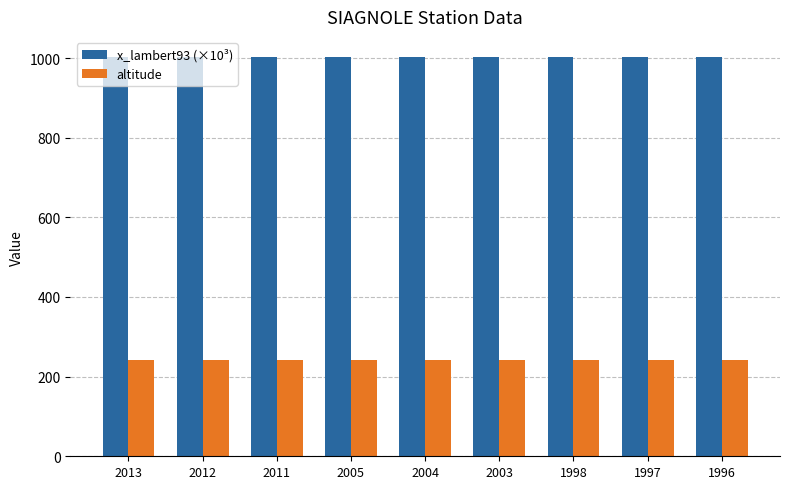

What is the spread (max minus min) of values at 1997?

760.0